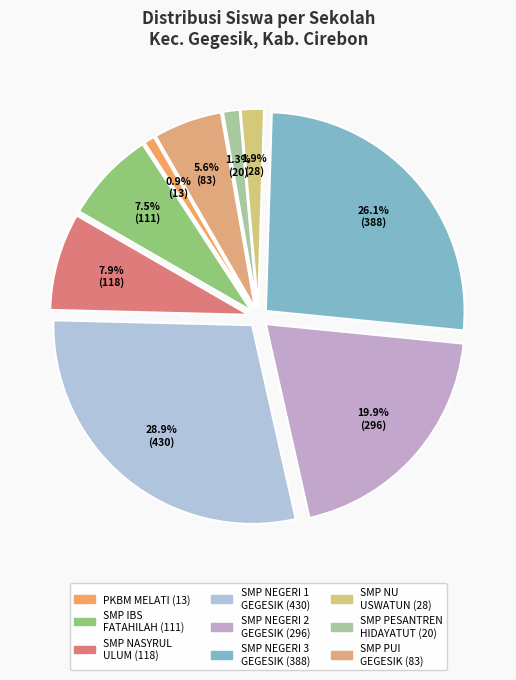

How many slices are in this pie chart?

9